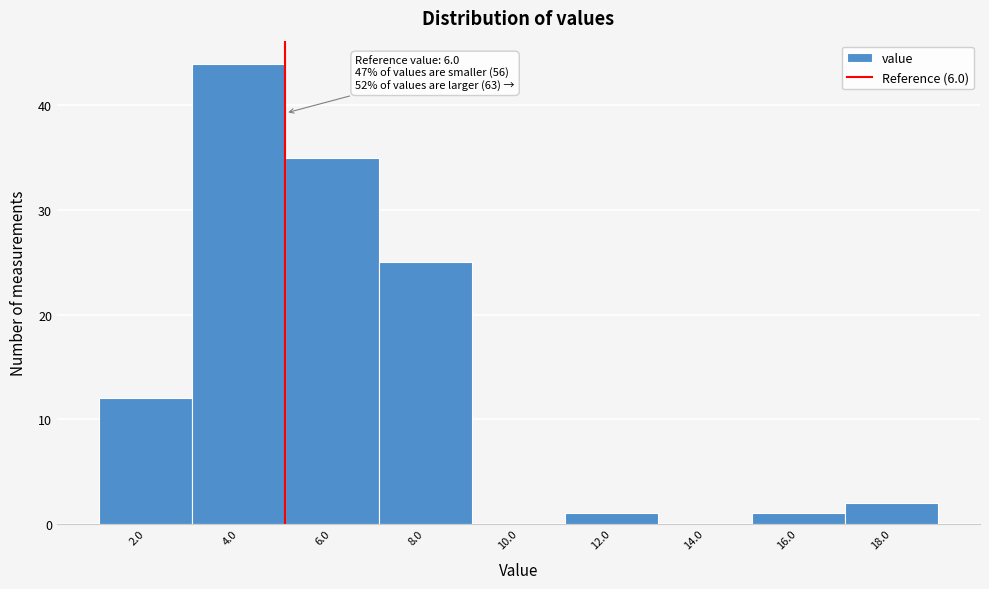

Reading left to right, transcribe all the data shown in this chart.

2.0=12	4.0=44	6.0=35	8.0=25	10.0=0	12.0=1	14.0=0	16.0=1	18.0=2